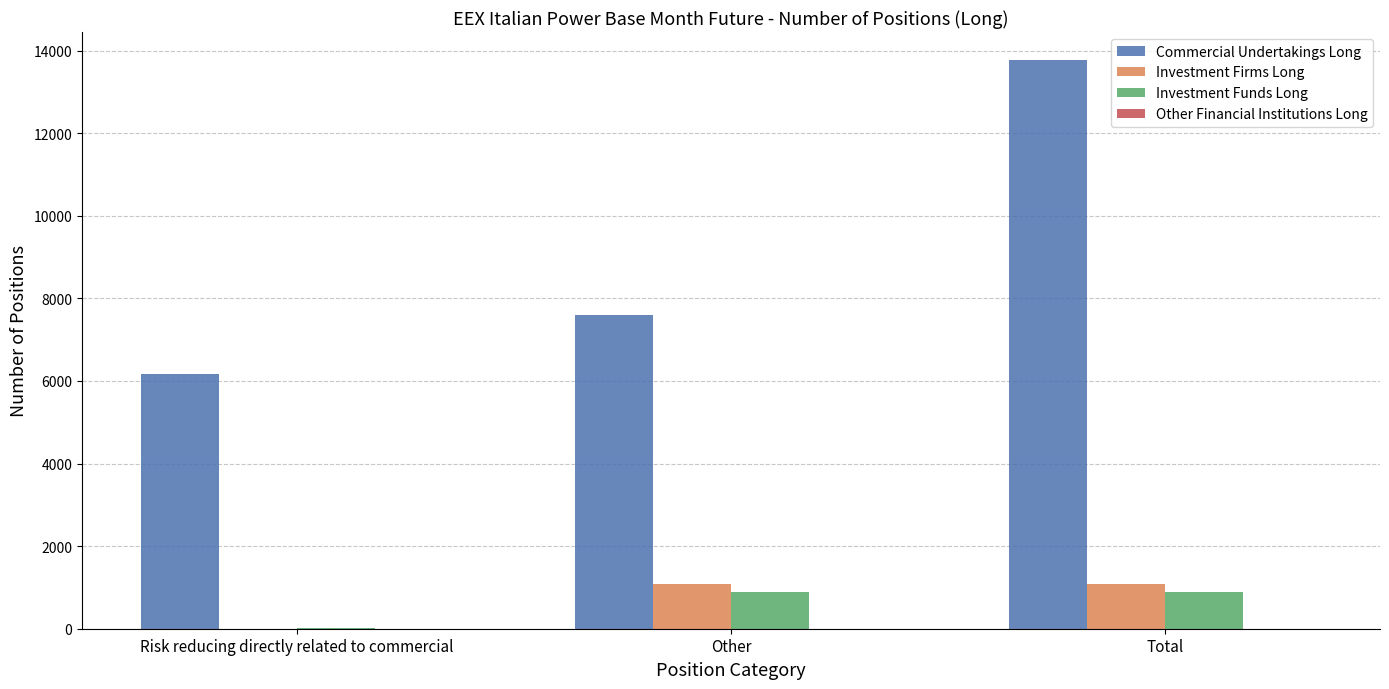

Between Other and Total, which series saw the biggest shift?

Commercial Undertakings Long